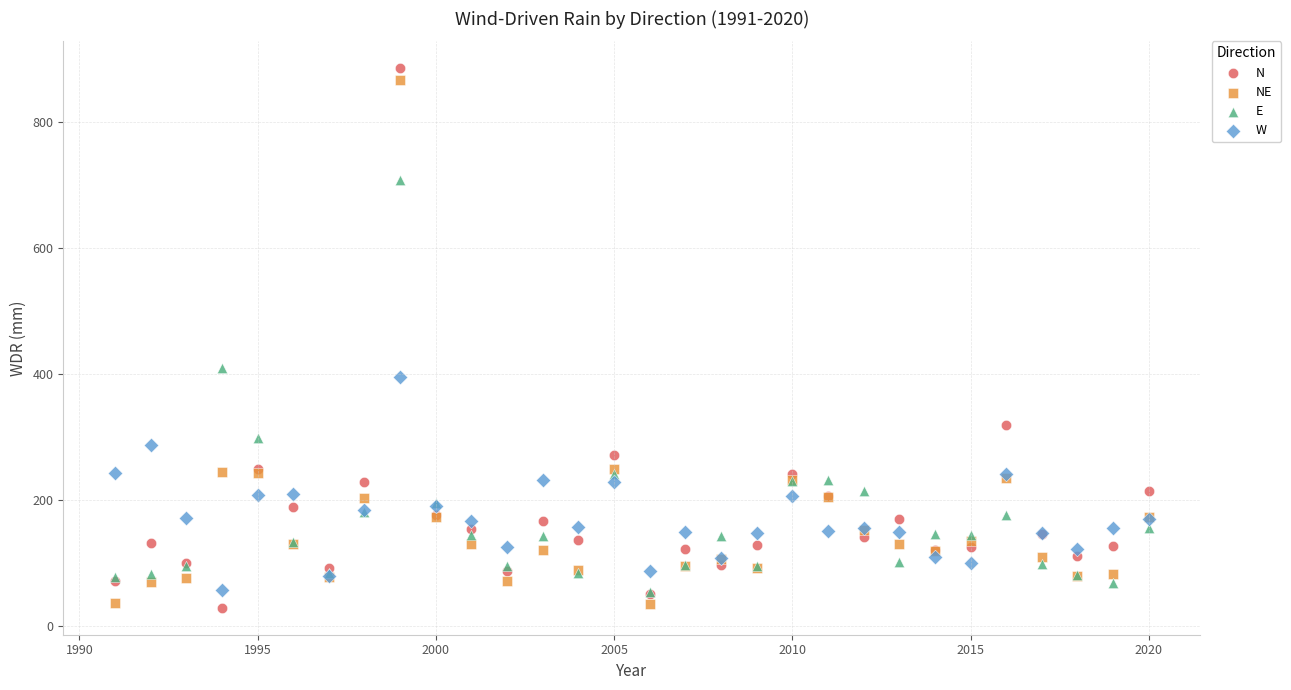

In the E series, what Y value is closest to 380?

409.4